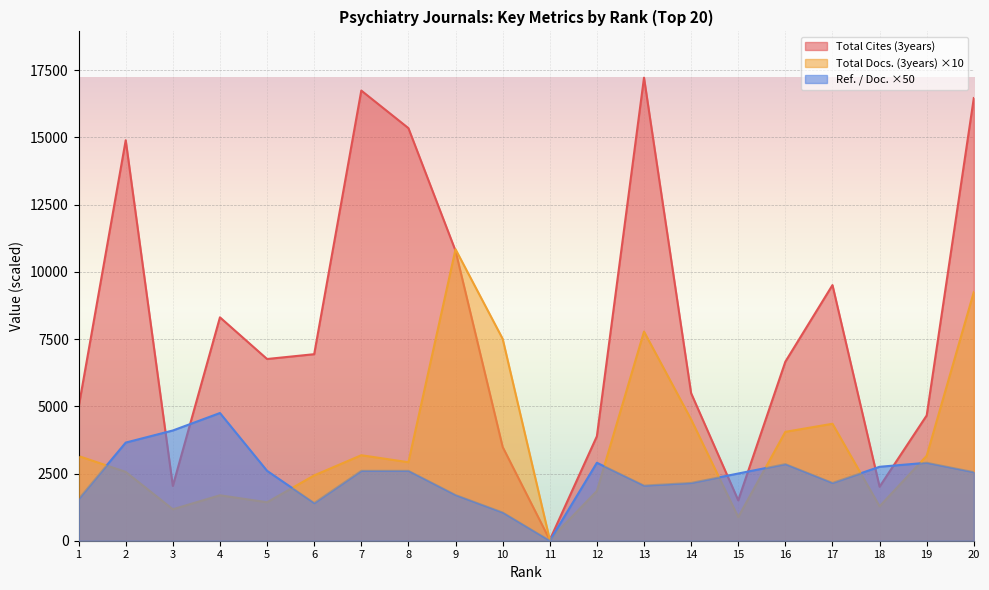

Reading left to right, transcribe all the data shown in this chart.

Total Docs. (3years): 1=3150	2=2560	3=1170	4=1690	5=1430	6=2430	7=3180	8=2920	9=10840	10=7510	11=40	12=1850	13=7780	14=4510	15=880	16=4050	17=4350	18=1280	19=3160	20=9250
Total Cites (3years): 1=4967	2=14895	3=2038	4=8309	5=6759	6=6938	7=16743	8=15346	9=10784	10=3488	11=29	12=3886	13=17222	14=5487	15=1503	16=6659	17=9508	18=2009	19=4661	20=16465
Ref. / Doc.: 1=1550	2=3650	3=4100	4=4750	5=2600	6=1400	7=2600	8=2600	9=1700	10=1050	11=0	12=2900	13=2050	14=2150	15=2500	16=2850	17=2150	18=2750	19=2900	20=2550